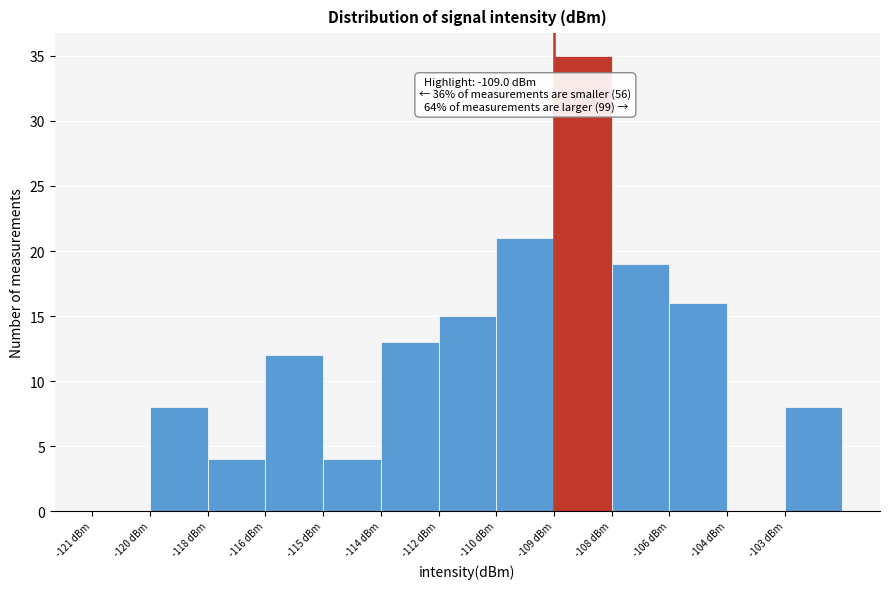

Reading left to right, transcribe all the data shown in this chart.

-121 dBm=0	-120 dBm=8	-118 dBm=4	-116 dBm=12	-115 dBm=4	-114 dBm=13	-112 dBm=15	-110 dBm=21	-109 dBm=35	-108 dBm=19	-106 dBm=16	-104 dBm=0	-103 dBm=8